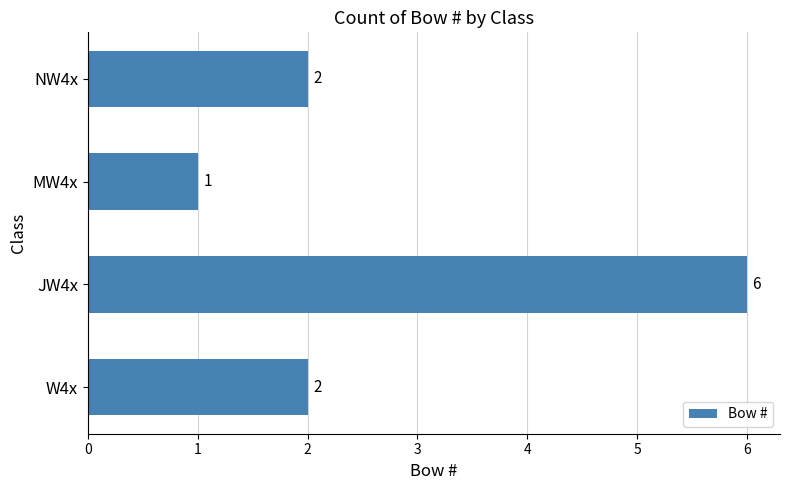

The value at W4x is 2. True or false?

True